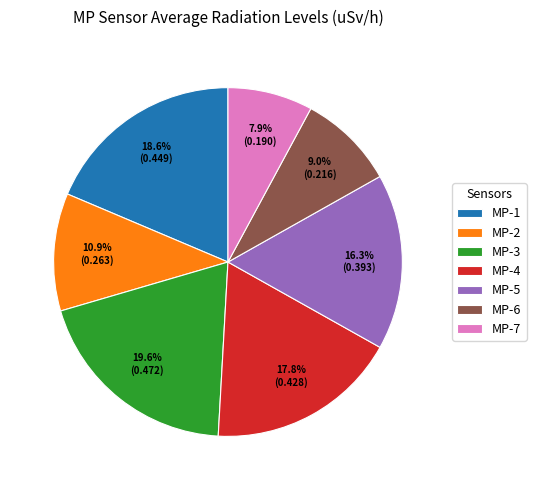

What portion of the pie excludes MP-5?

83.7%